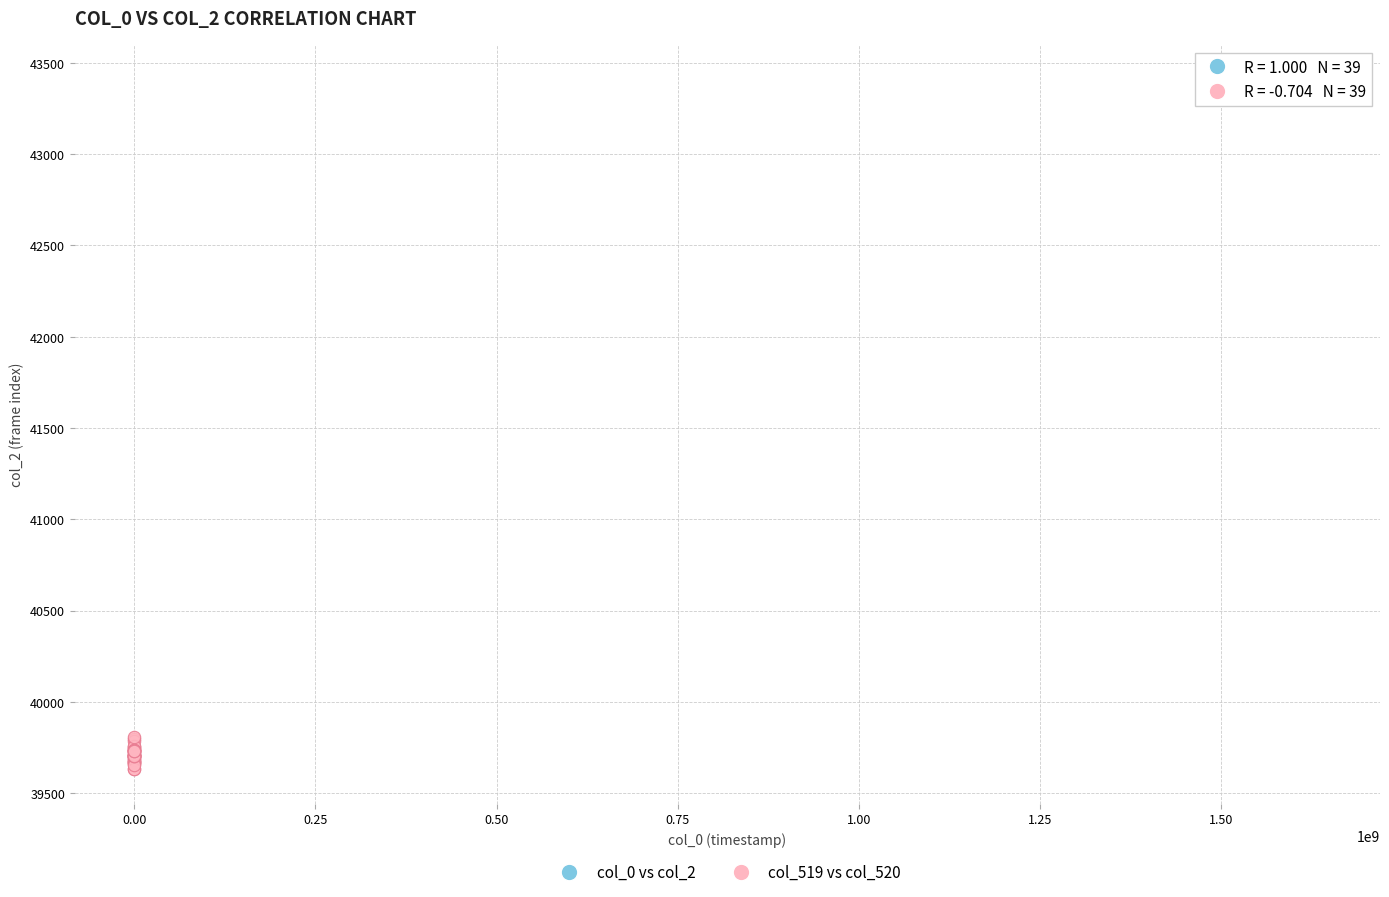

Which series has the widest spread of Y values?

col_519 vs col_520